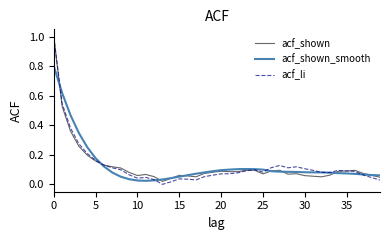

At how many categories does at least one series exceed 0?

40